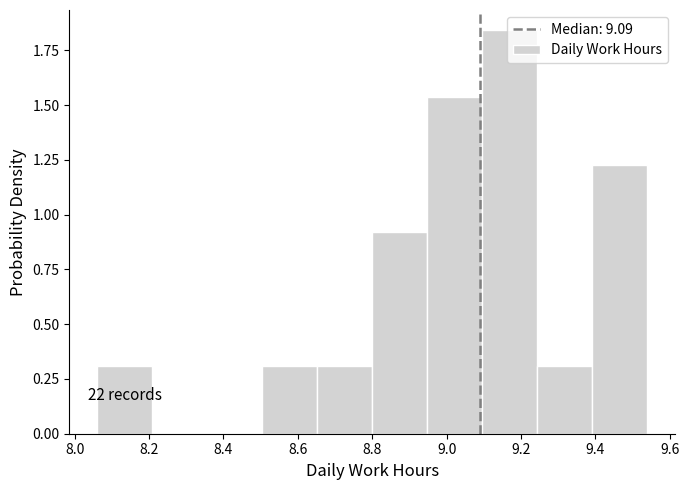

Over which range of the x-axis is the bar tallest?

9.096 to 9.244